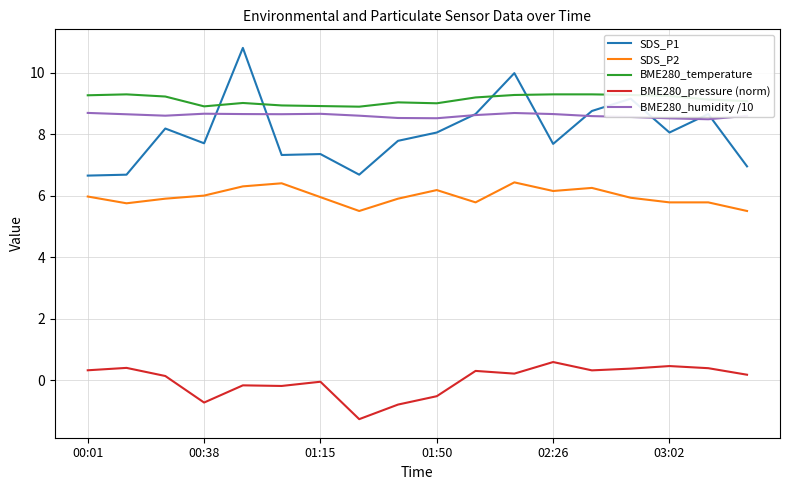

List the series in order of their peak value, highest first.

SDS_P1, BME280_temperature, BME280_humidity /10, SDS_P2, BME280_pressure (norm)